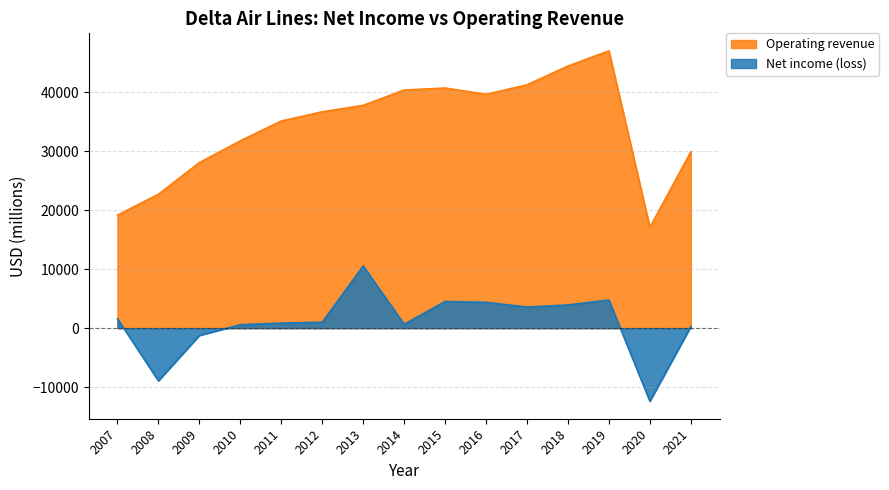

Which has a higher value, 2014 or 2018?

2018